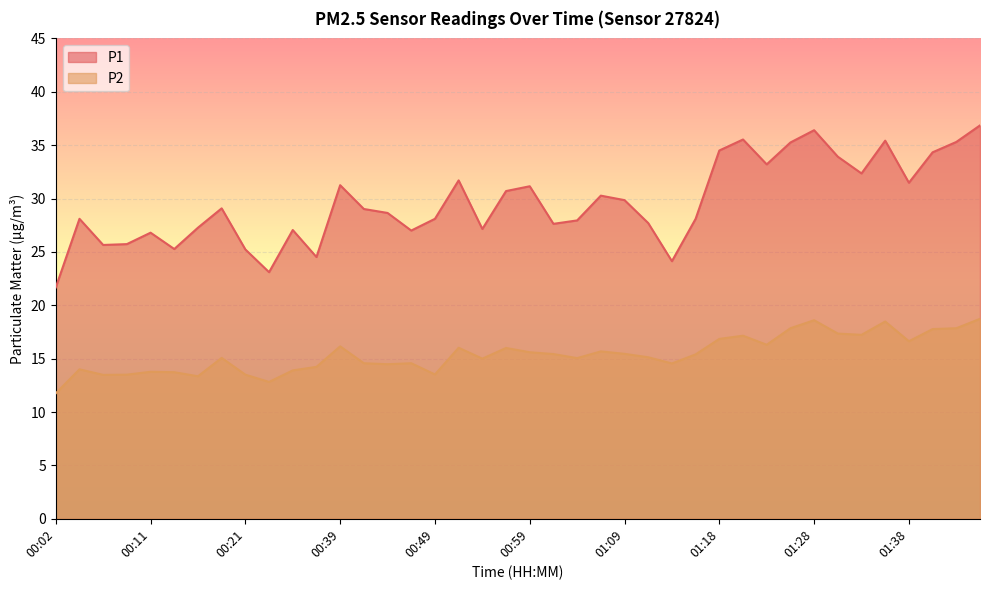

How many series are shown in this chart?

2